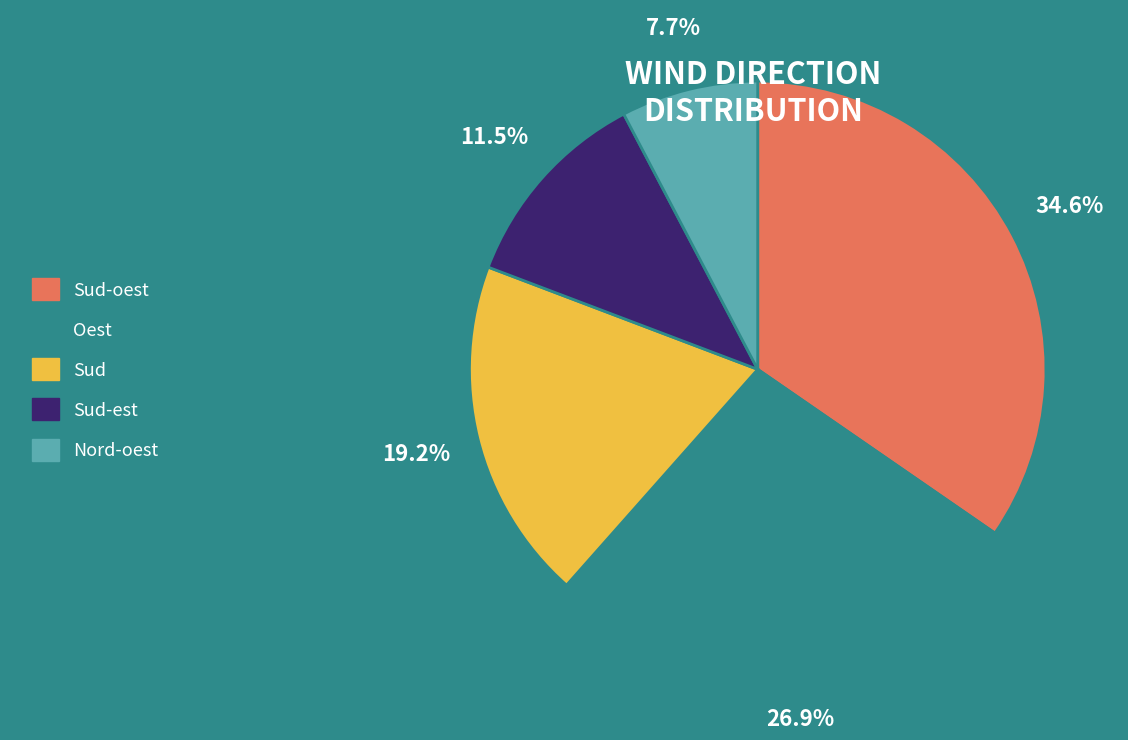

To the nearest percent, what is the difference between the largest and smallest slice percentages?

27%